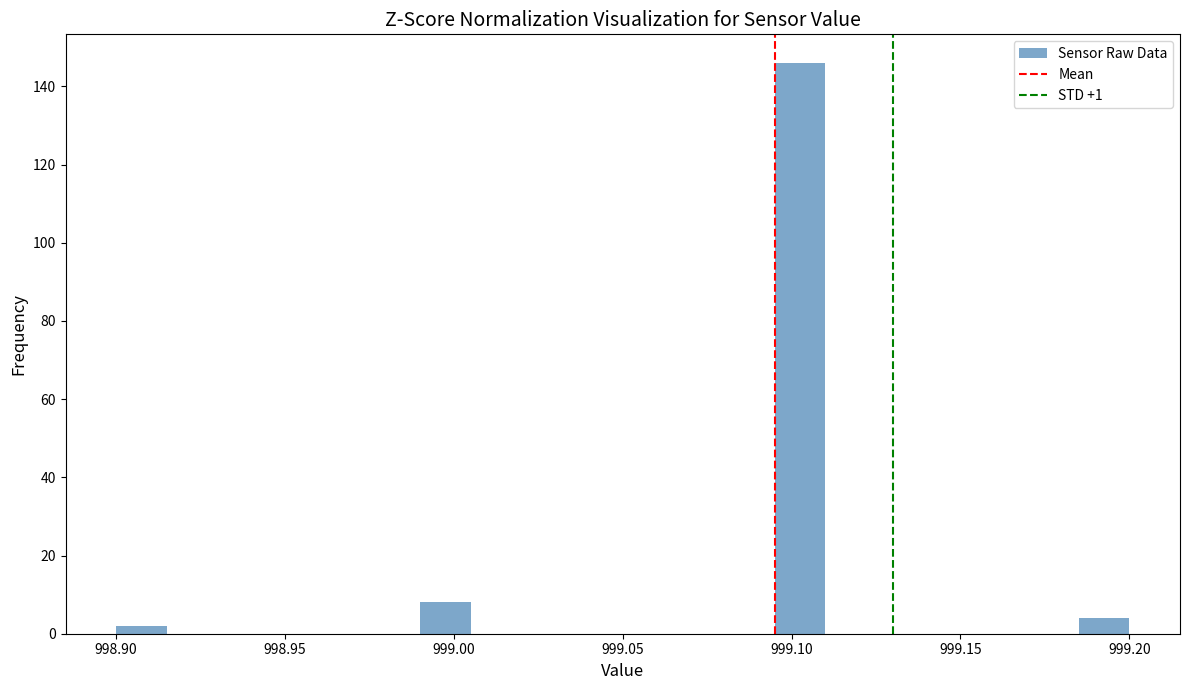

Read against the x-axis, roughly where is the centre of the tallest bar?

999.105